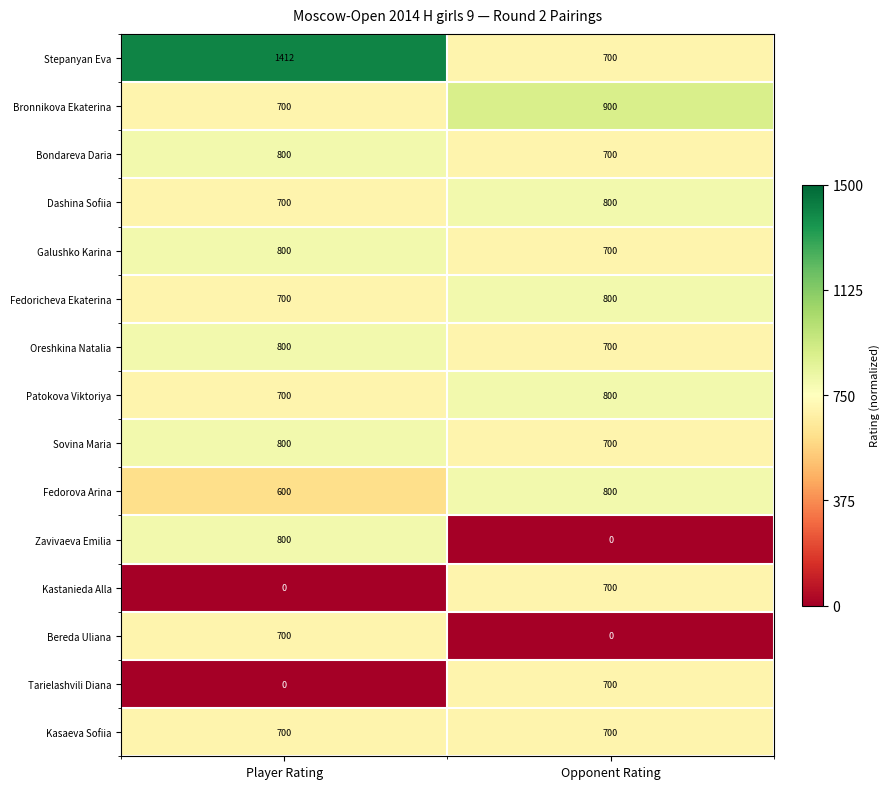

At how many categories does at least one series exceed 0?

2